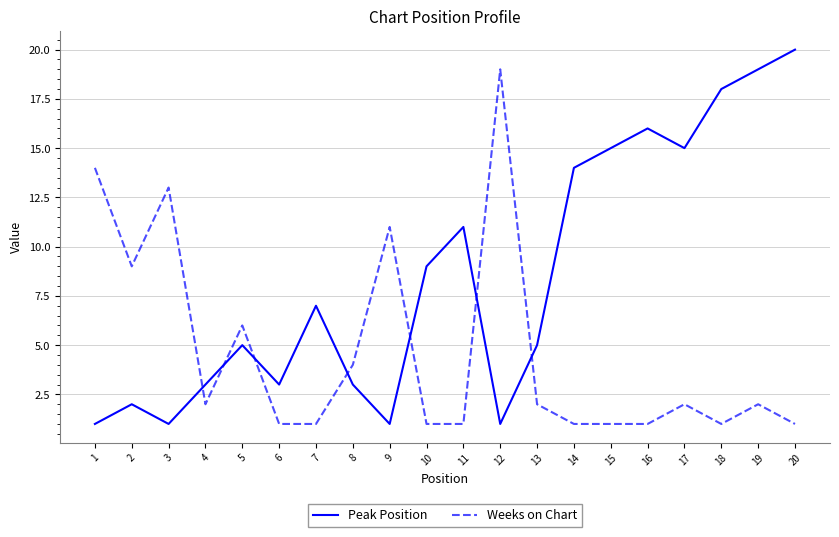

Is this an area chart (filled region under the line)?

No